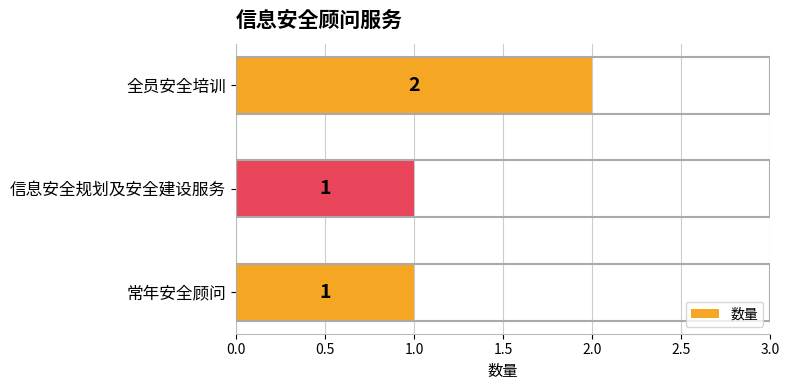

Reading top to bottom, what are all the values shown in this chart?

2	1	1